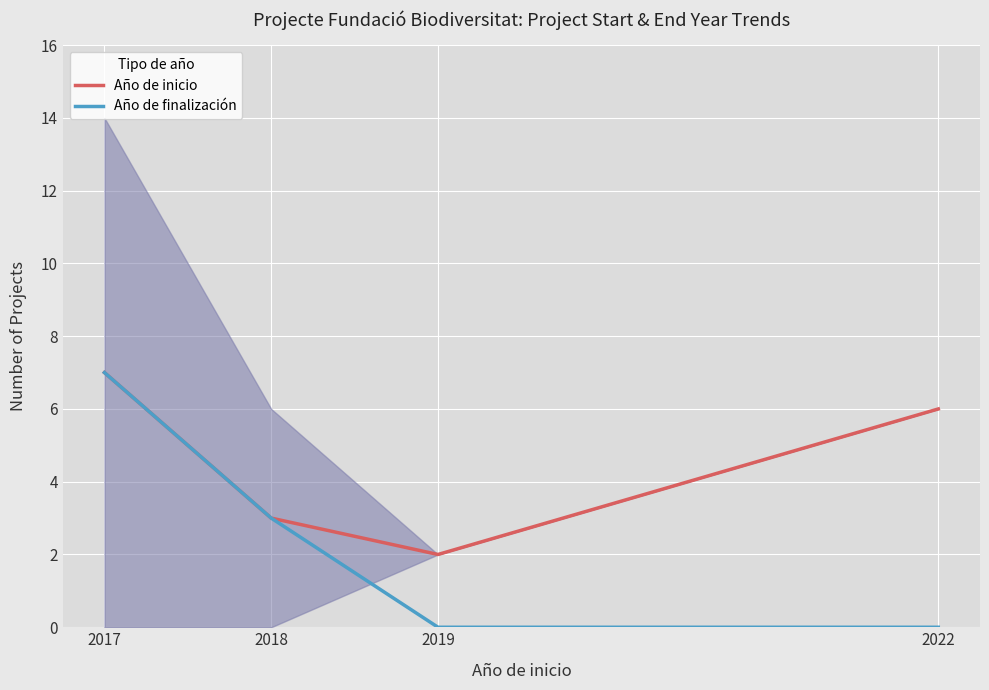

What is the spread (max minus min) of values at 2019?

2